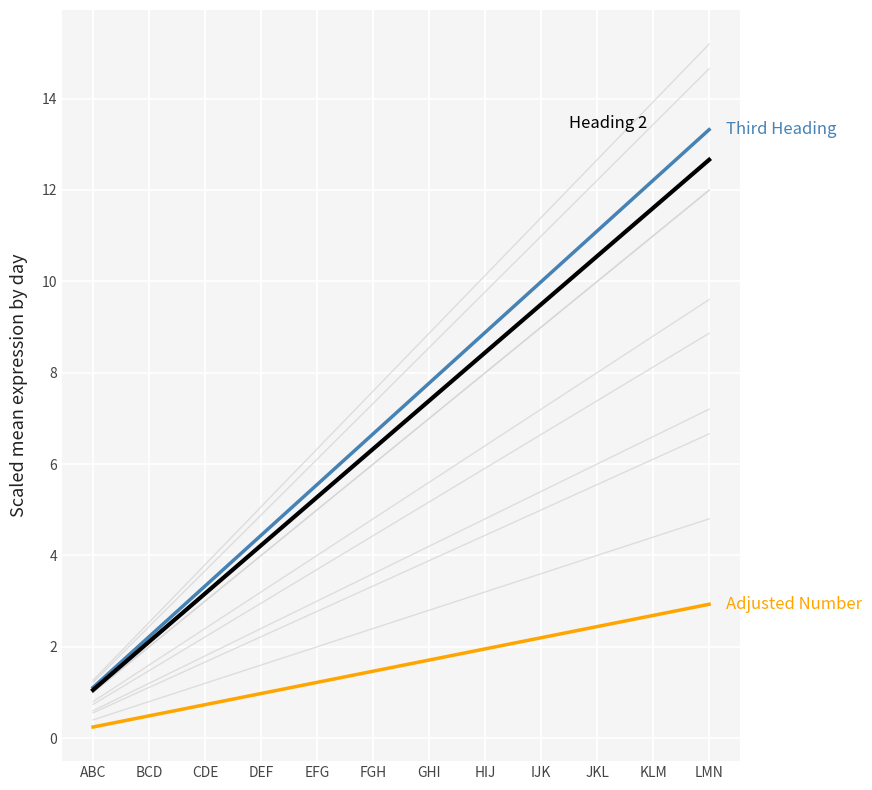

What is the average value of the Third Heading series?

7.2